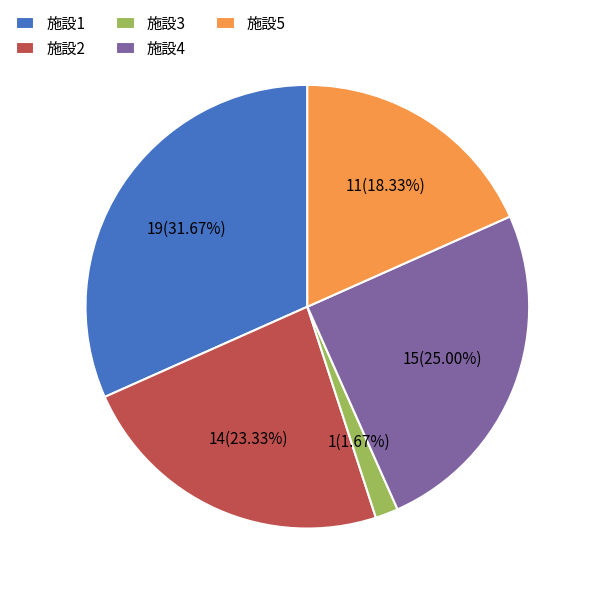

Do 施設1 and 施設4 together represent more than half of the pie?

Yes